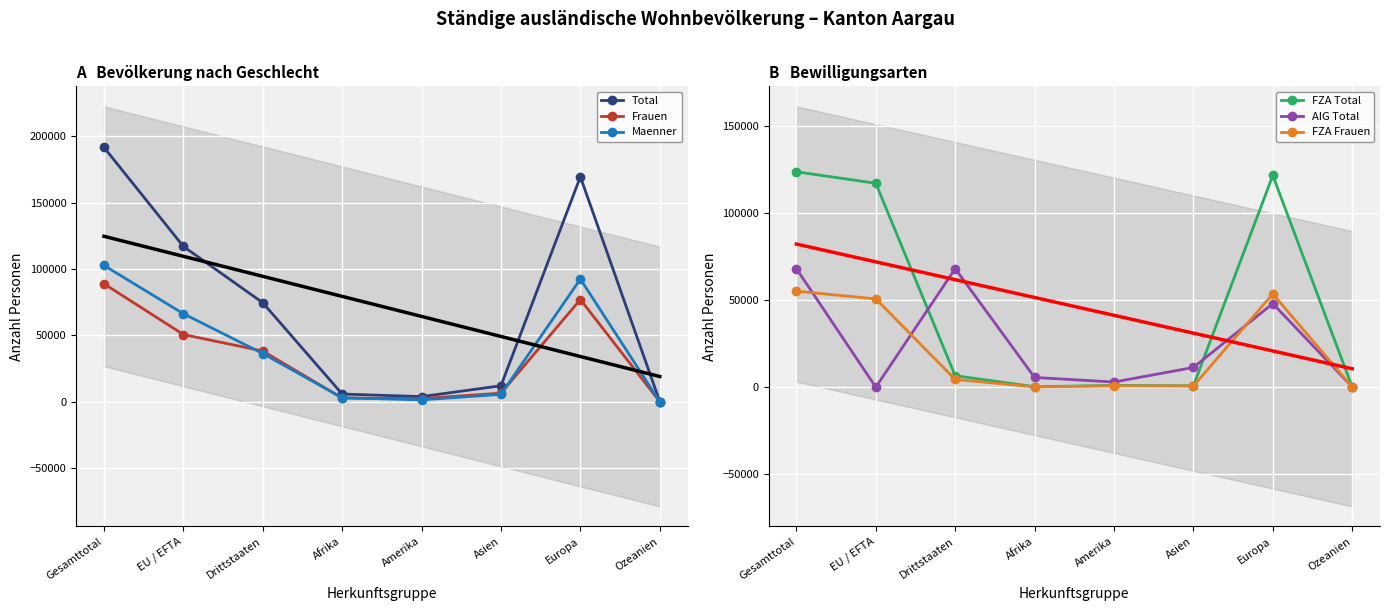

What is the difference between the highest and lowest values at Ozeanien?

154